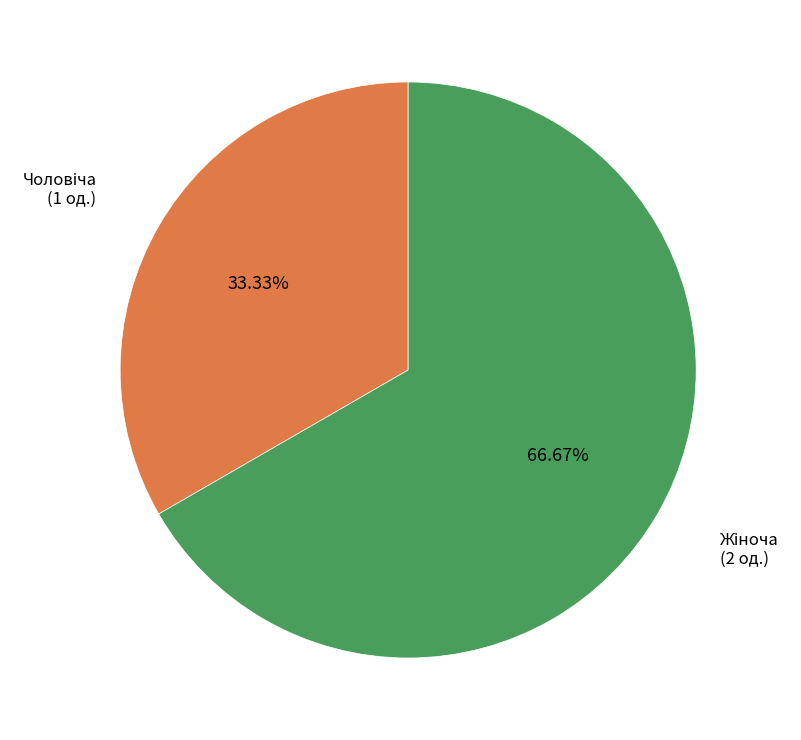

Does any single category account for the majority?

Yes